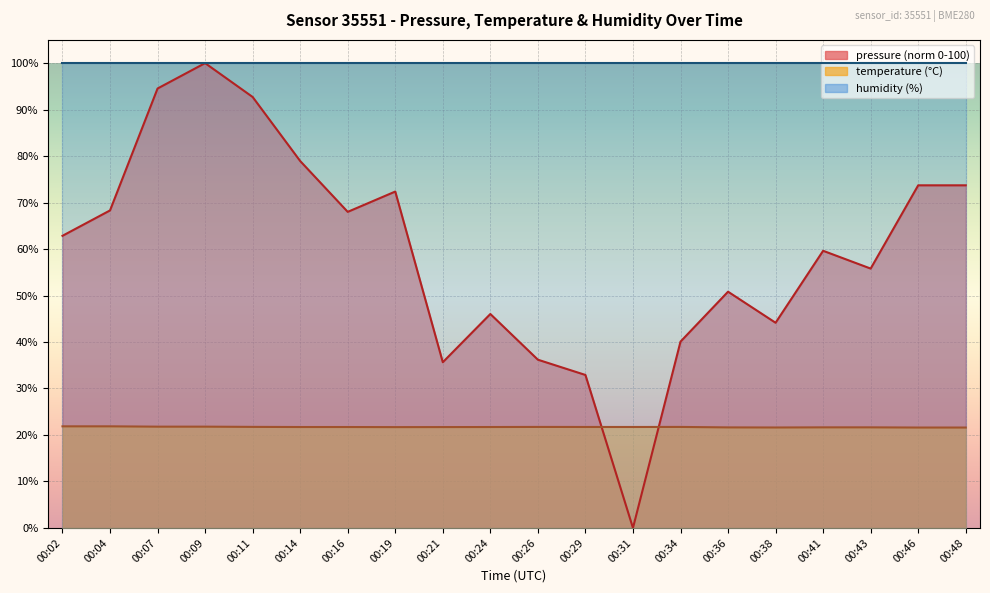

At which category does pressure reach its first local valley?

00:16